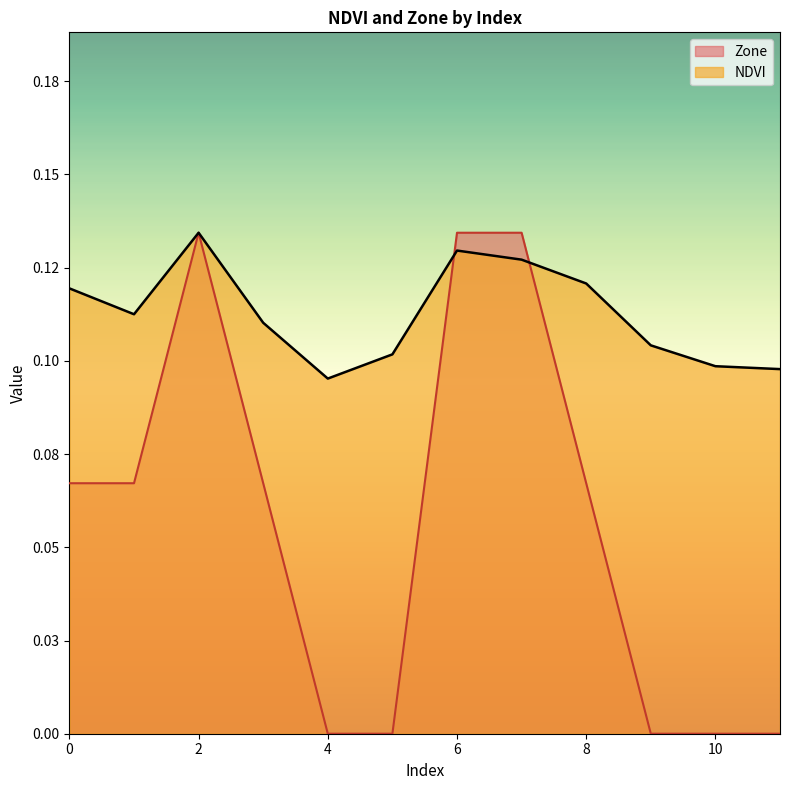

What is the greatest value displayed?

0.1